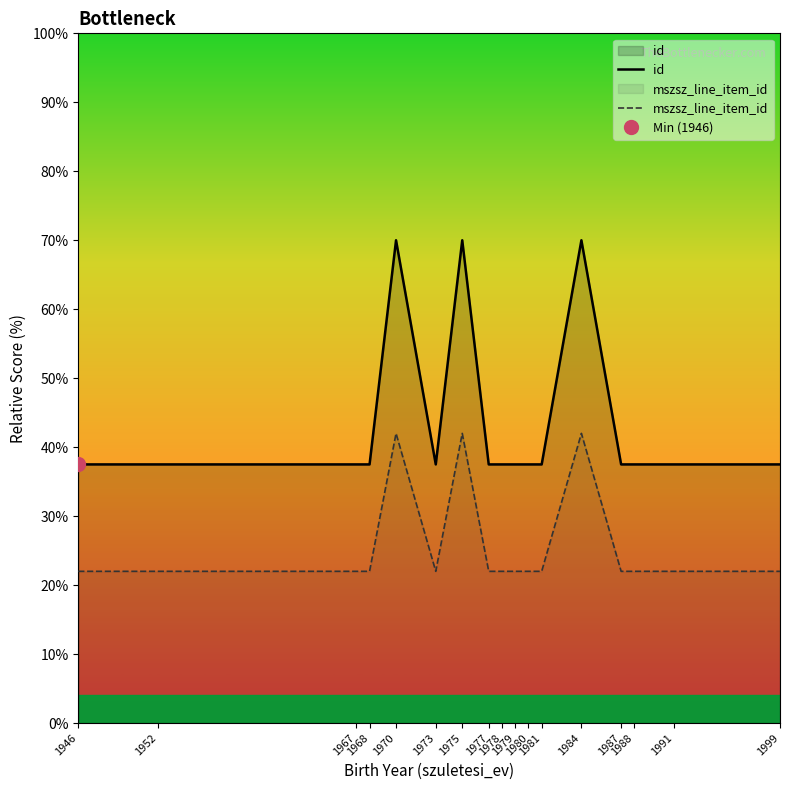

Read the mszsz_line_item_id value at 1981.

22.0